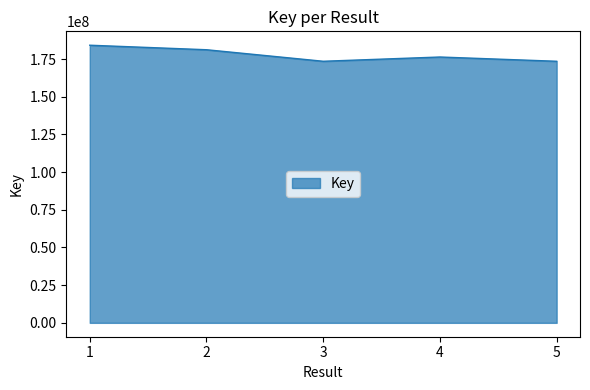

Does the chart display data point markers on the line(s)?

No